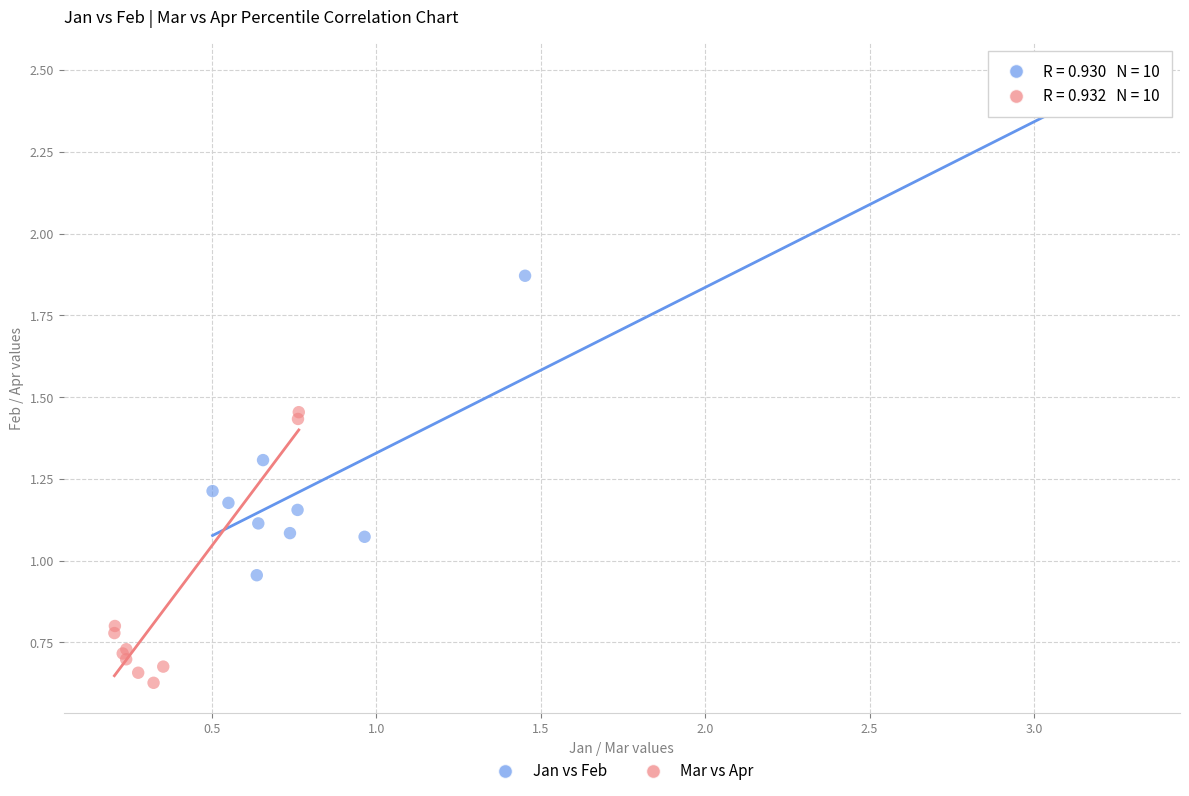

What are all the series names shown in the legend?

Jan vs Feb, Mar vs Apr